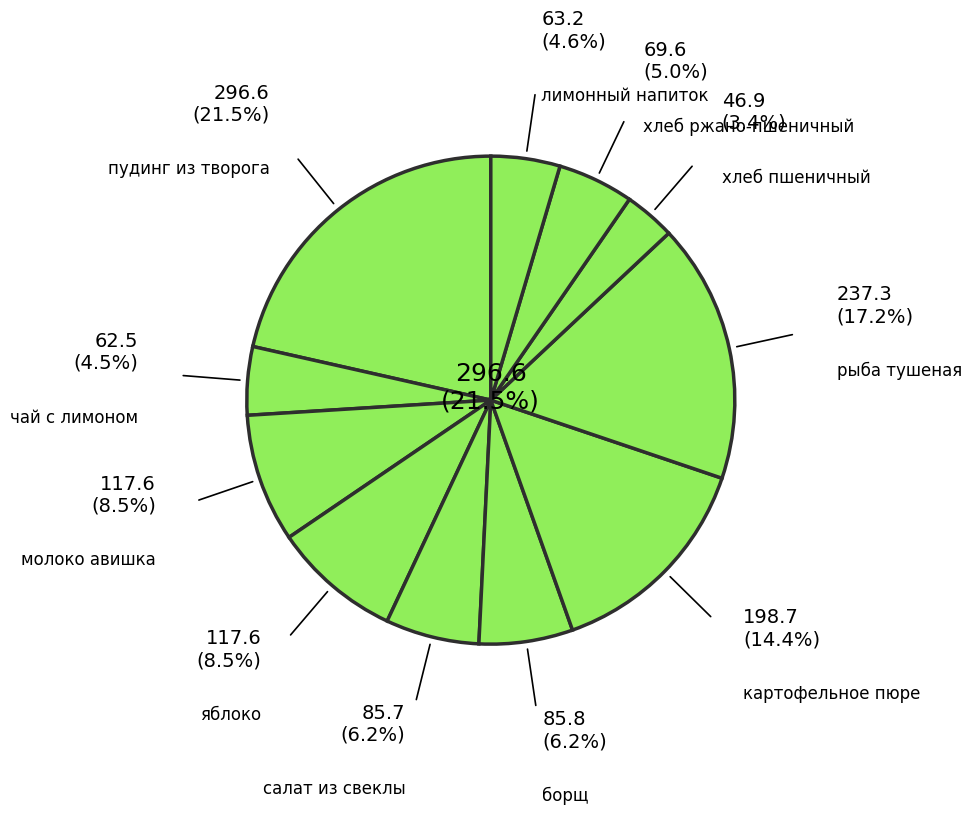

How many segments does this pie chart have?

11